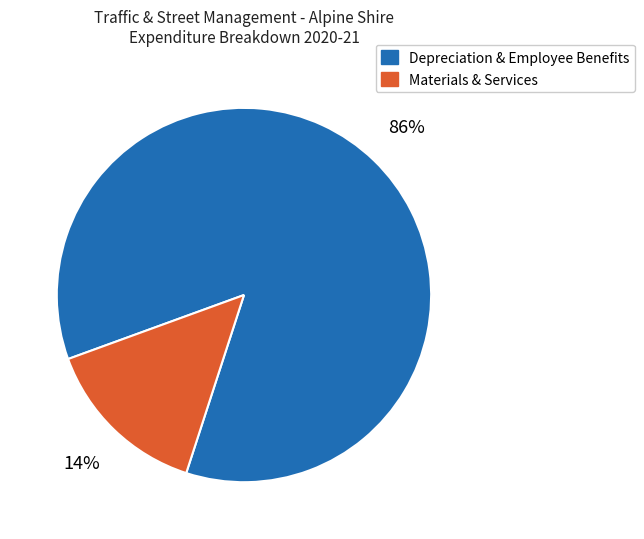

Count the number of slices in the pie.

2